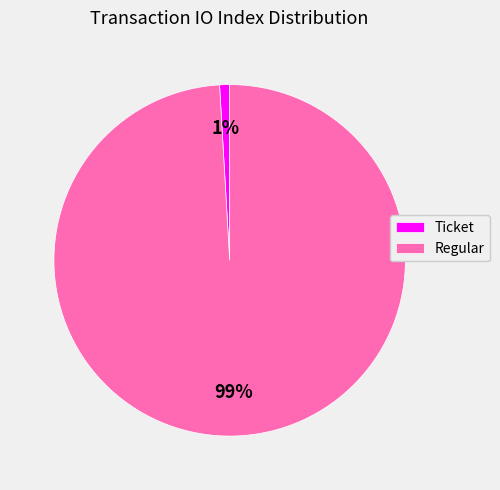

Rank the categories by value from highest to lowest.

Regular, Ticket